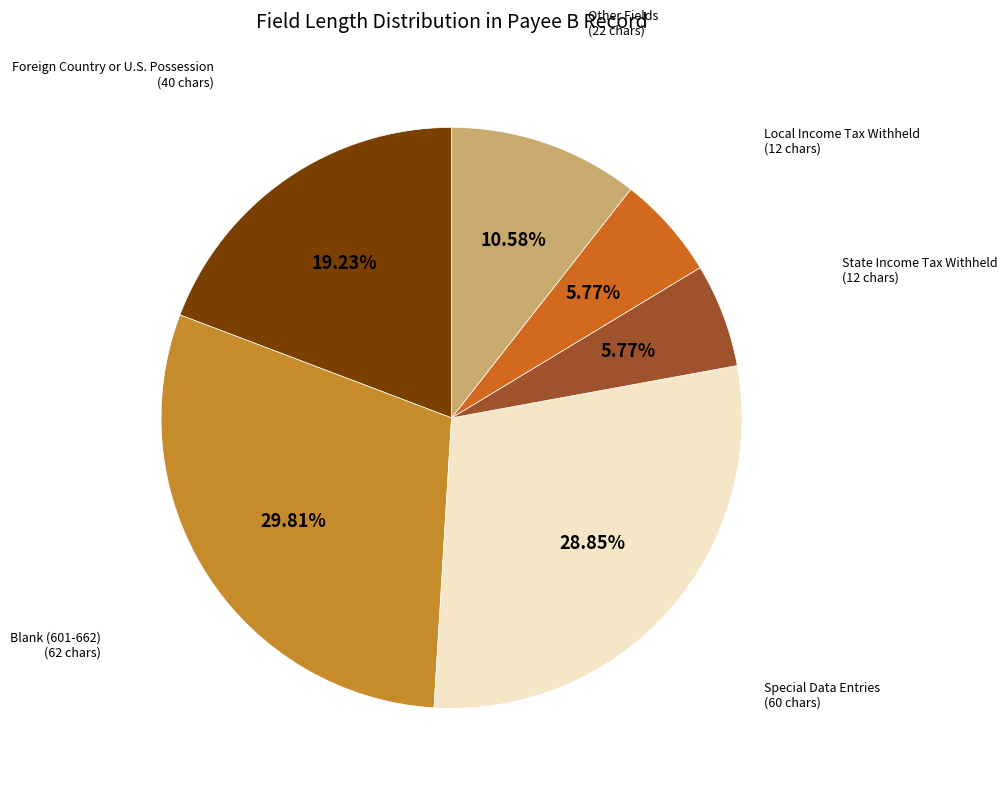

To the nearest percent, what is the difference between the largest and smallest slice percentages?

24%